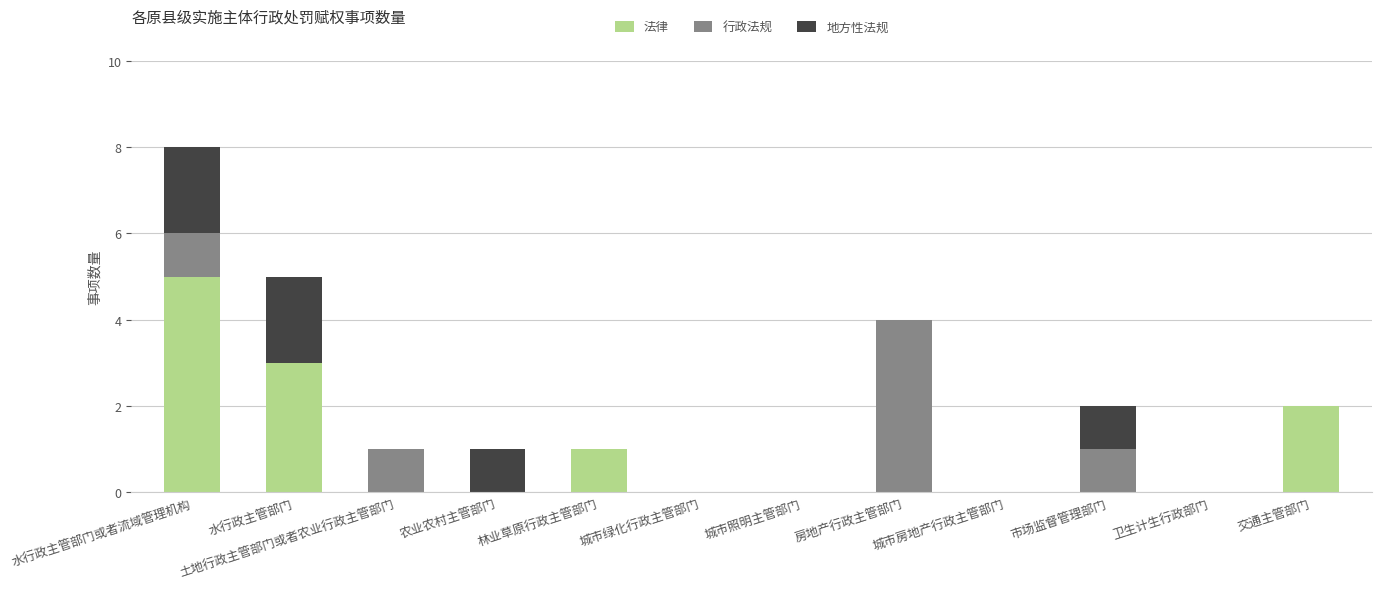

What is the sum of all 法律 values?

11